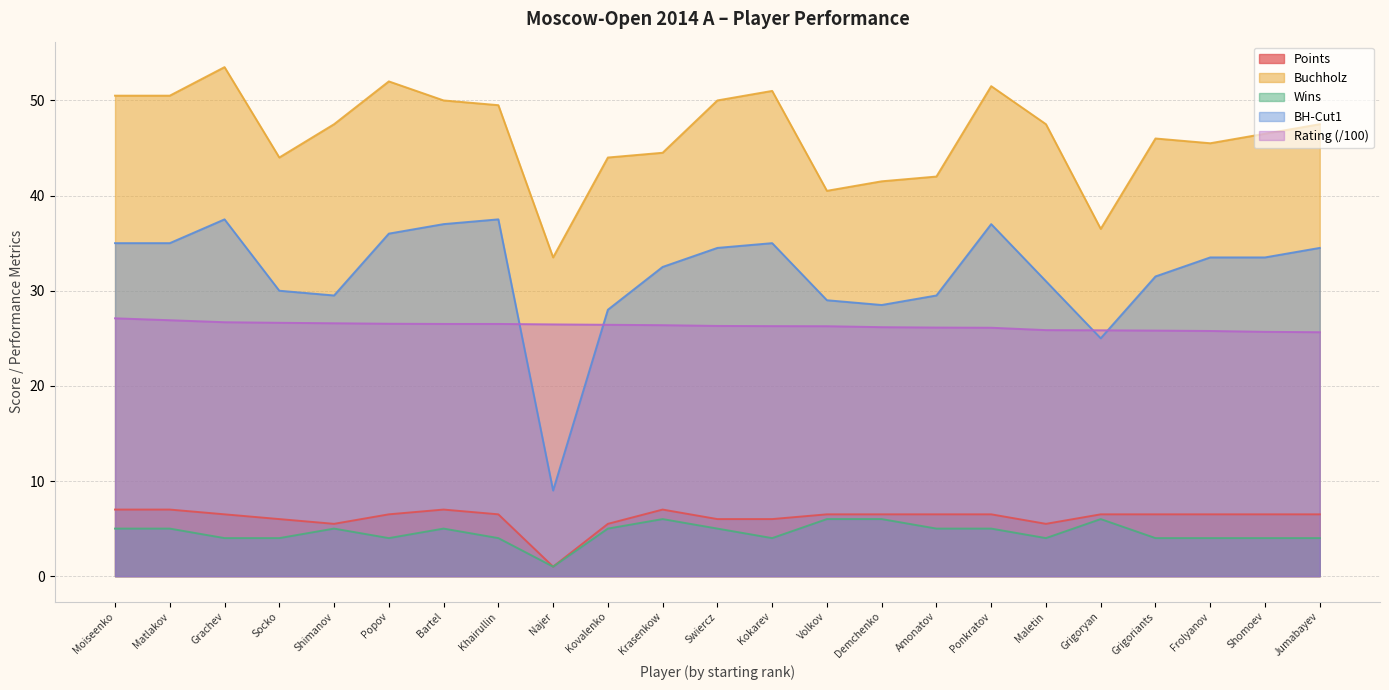

Rank the series at Khairullin from lowest to highest value.

Wins, Points, Rating (/100), BH-Cut1, Buchholz